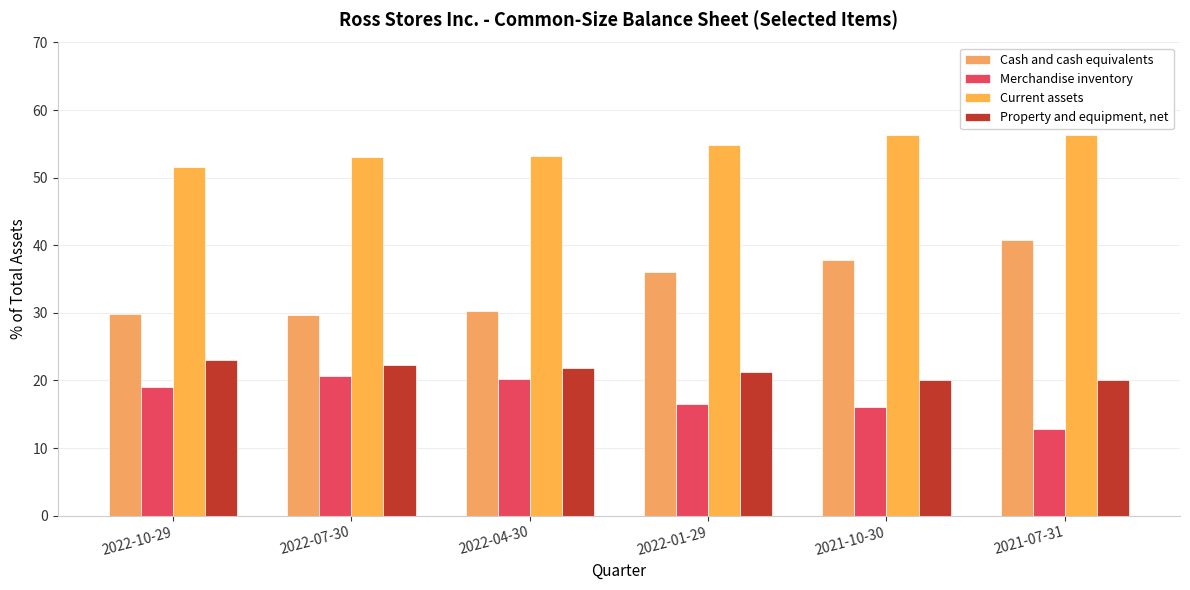

Which series changed the most between 2022-01-29 and 2021-10-30?

Cash and cash equivalents